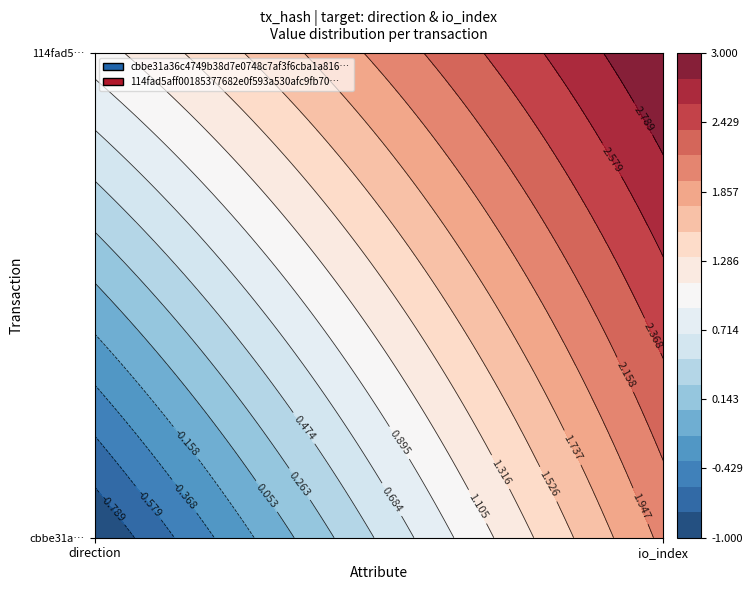

How many data points does each series have?

2